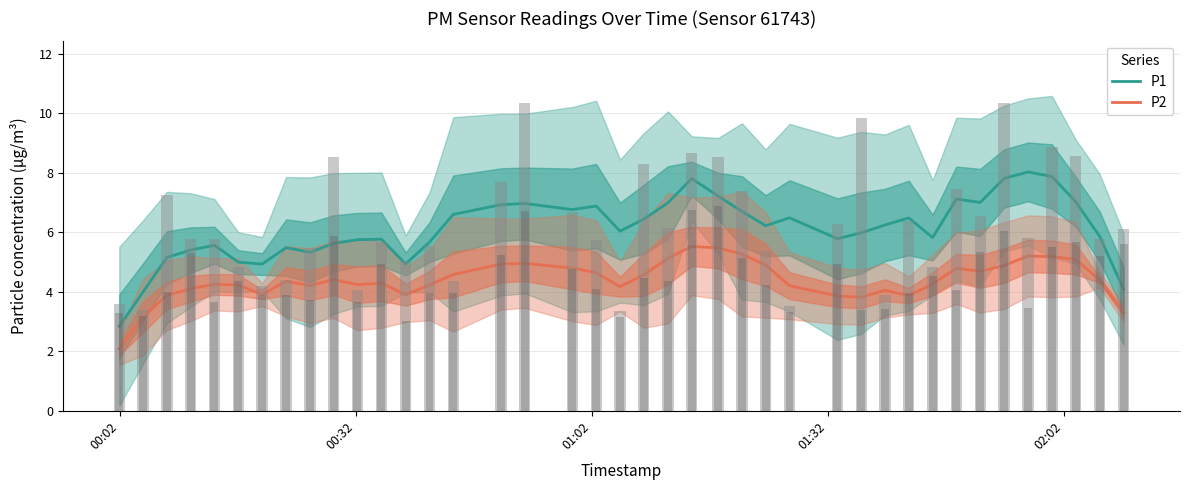

How many bars are there in total?

80